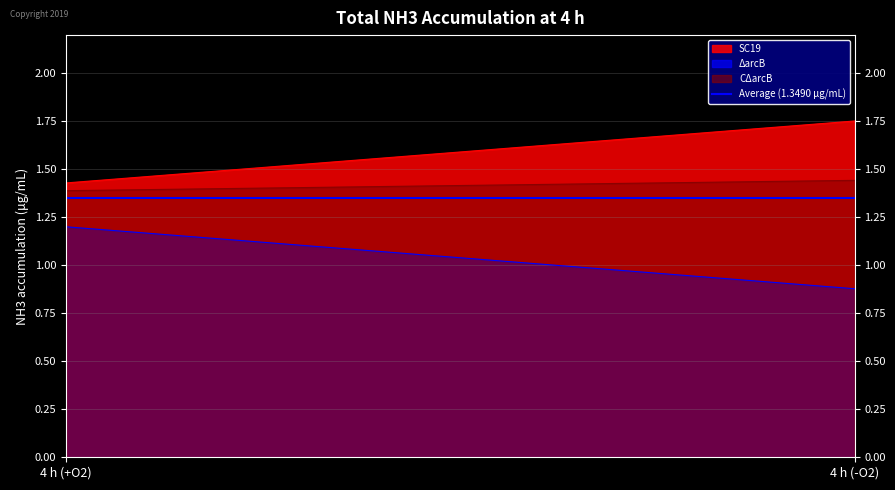

What is the total value across all series at 4 h (+O2)?

4.0